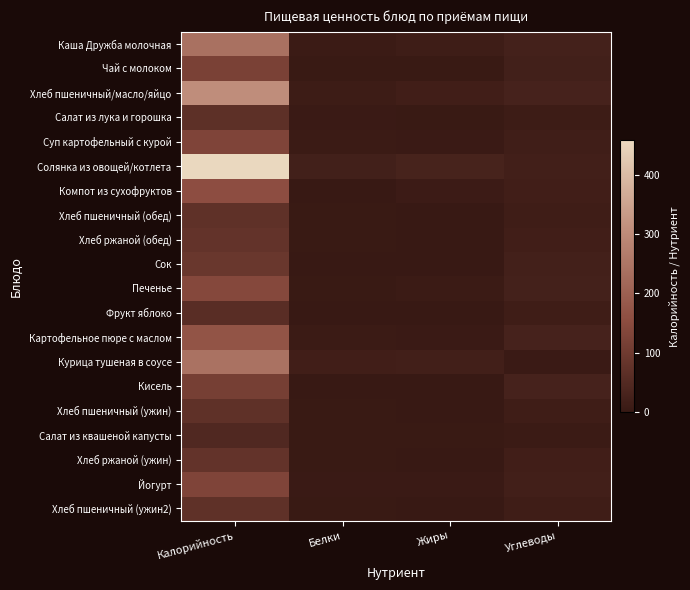

Reading right to left, list all the values displayed in this chart.

Каша Дружба молочная: Углеводы=25.0	Жиры=12.4	Белки=6.3	Калорийность=241.2
Чай с молоком: Углеводы=20.0	Жиры=3.0	Белки=3.0	Калорийность=120.0
Хлеб пшеничный/масло/яйцо: Углеводы=27.5	Жиры=17.5	Белки=9.2	Калорийность=307.1
Салат из лука и горошка: Углеводы=10.4	Жиры=2.1	Белки=3.8	Калорийность=69.0
Суп картофельный с курой: Углеводы=15.7	Жиры=5.1	Белки=6.0	Калорийность=130.0
Солянка из овощей/котлета: Углеводы=19.0	Жиры=30.0	Белки=20.0	Калорийность=458.0
Компот из сухофруктов: Углеводы=16.9	Жиры=8.1	Белки=1.6	Калорийность=157.2
Хлеб пшеничный (обед): Углеводы=13.5	Жиры=1.0	Белки=2.0	Калорийность=72.5
Хлеб ржаной (обед): Углеводы=16.4	Жиры=0.4	Белки=2.6	Калорийность=80.0
Сок: Углеводы=22.4	Жиры=0.0	Белки=0.0	Калорийность=90.0
Печенье: Углеводы=24.8	Жиры=5.8	Белки=2.5	Калорийность=140.4
Фрукт яблоко: Углеводы=12.7	Жиры=0.5	Белки=0.5	Калорийность=61.1
Картофельное пюре с маслом: Углеводы=27.9	Жиры=5.1	Белки=5.6	Калорийность=170.7
Курица тушеная в соусе: Углеводы=4.0	Жиры=18.5	Белки=16.7	Калорийность=245.0
Кисель: Углеводы=27.1	Жиры=0.0	Белки=0.1	Калорийность=113.1
Хлеб пшеничный (ужин): Углеводы=13.5	Жиры=1.0	Белки=2.0	Калорийность=72.5
Салат из квашеной капусты: Углеводы=6.0	Жиры=2.0	Белки=2.0	Калорийность=46.0
Хлеб ржаной (ужин): Углеводы=16.4	Жиры=0.4	Белки=2.6	Калорийность=80.0
Йогурт: Углеводы=18.0	Жиры=4.0	Белки=5.0	Калорийность=130.0
Хлеб пшеничный (ужин2): Углеводы=13.5	Жиры=1.0	Белки=2.0	Калорийность=72.5